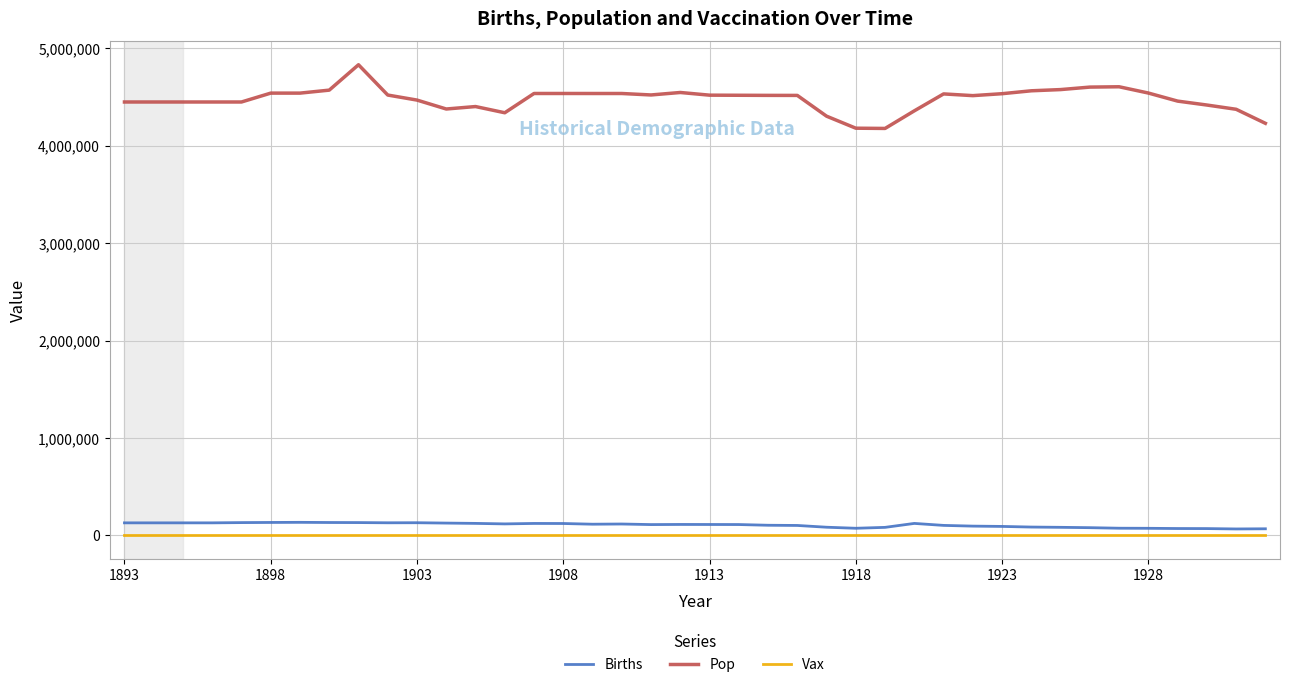

True or false: Births and Pop intersect in this chart.

False